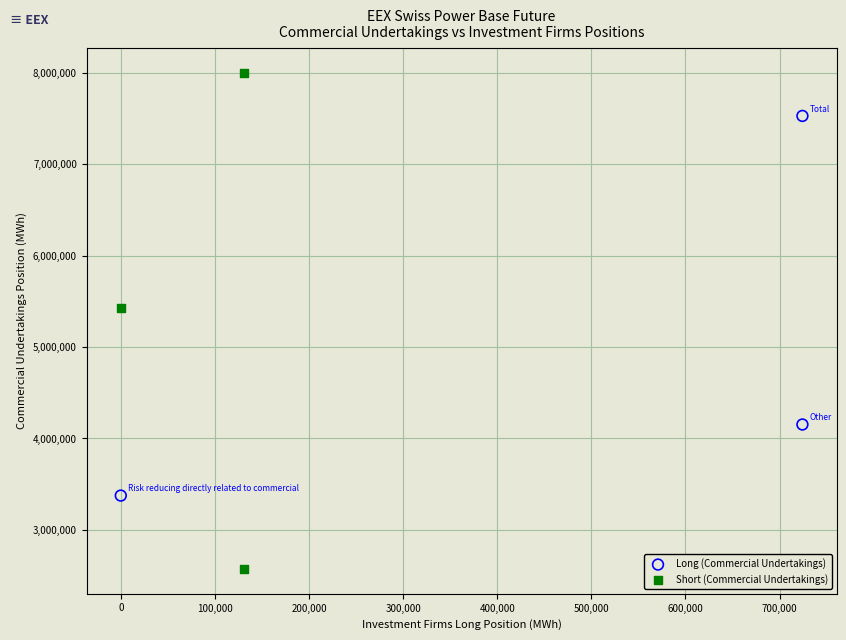

What are all the series names shown in the legend?

Long (Commercial Undertakings), Short (Commercial Undertakings)